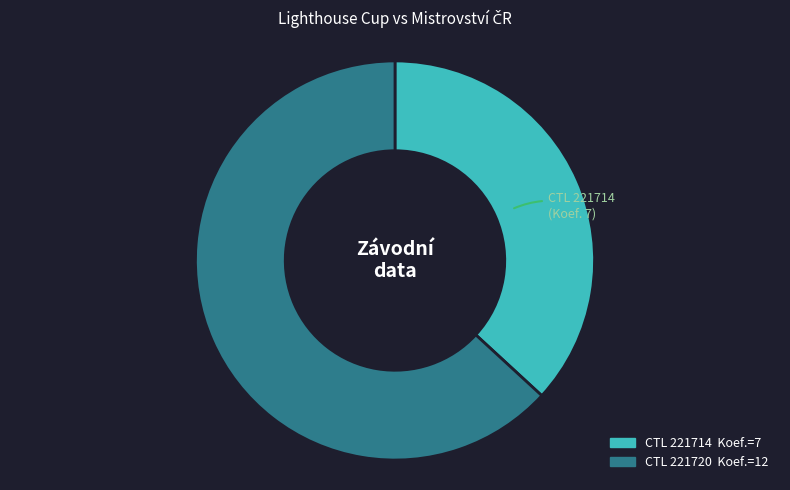

Is there any slice that represents more than half of the pie?

Yes